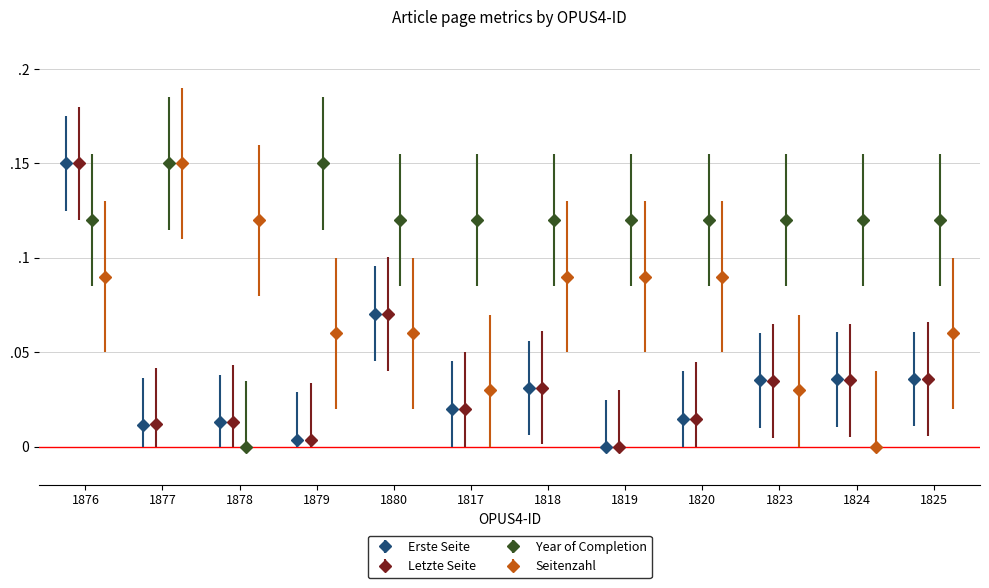

How many positive values does the Letzte Seite series have?

11